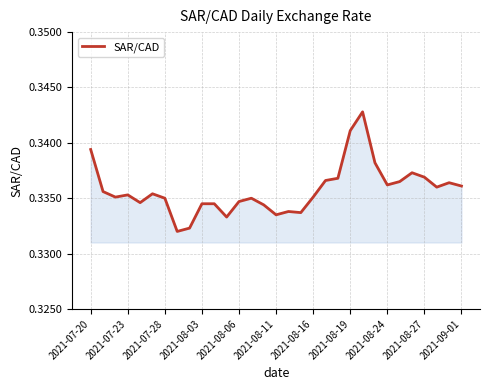

How many lines are shown in the chart?

1